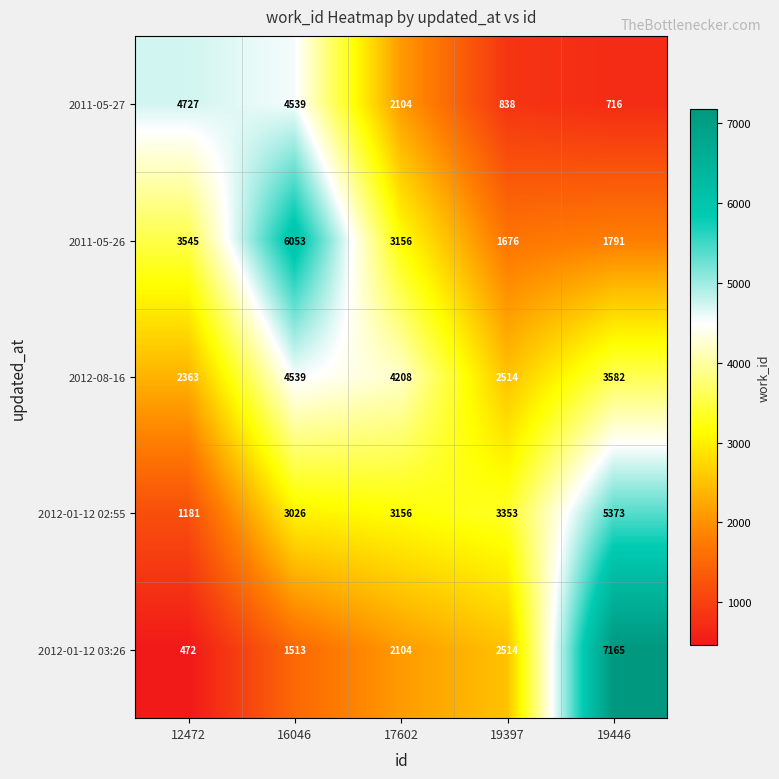

Which series changed the most between 12472 and 19446?

2012-01-12 03:26